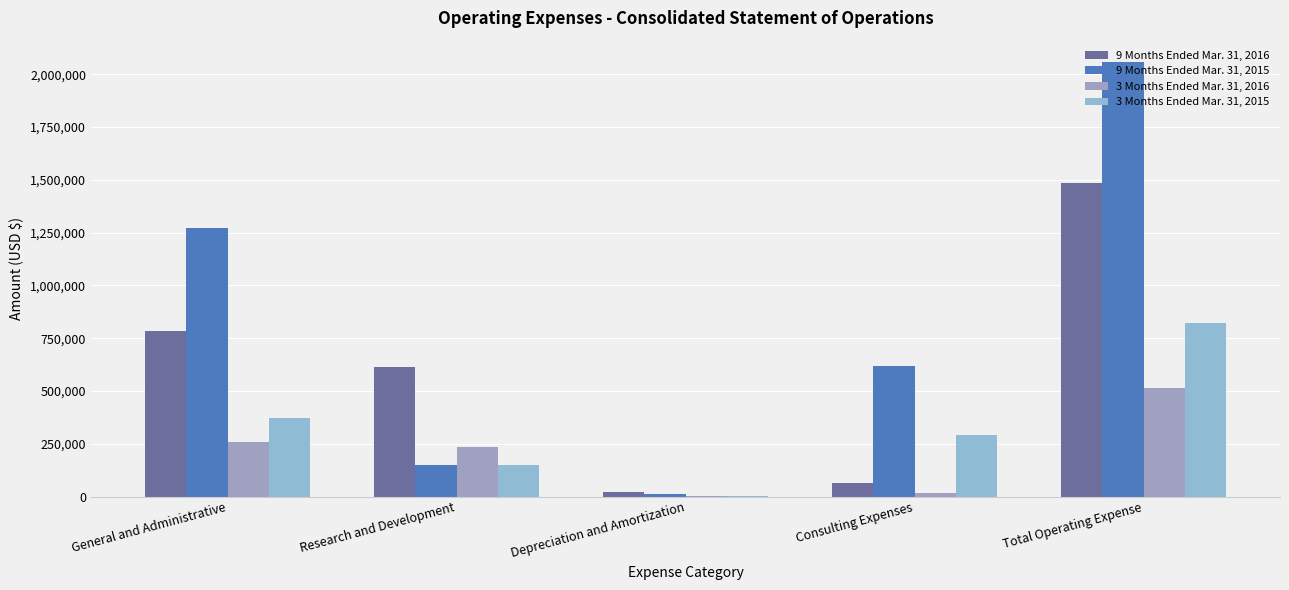

What is the average value of the 3 Months Ended Mar. 31, 2016 series?

205442